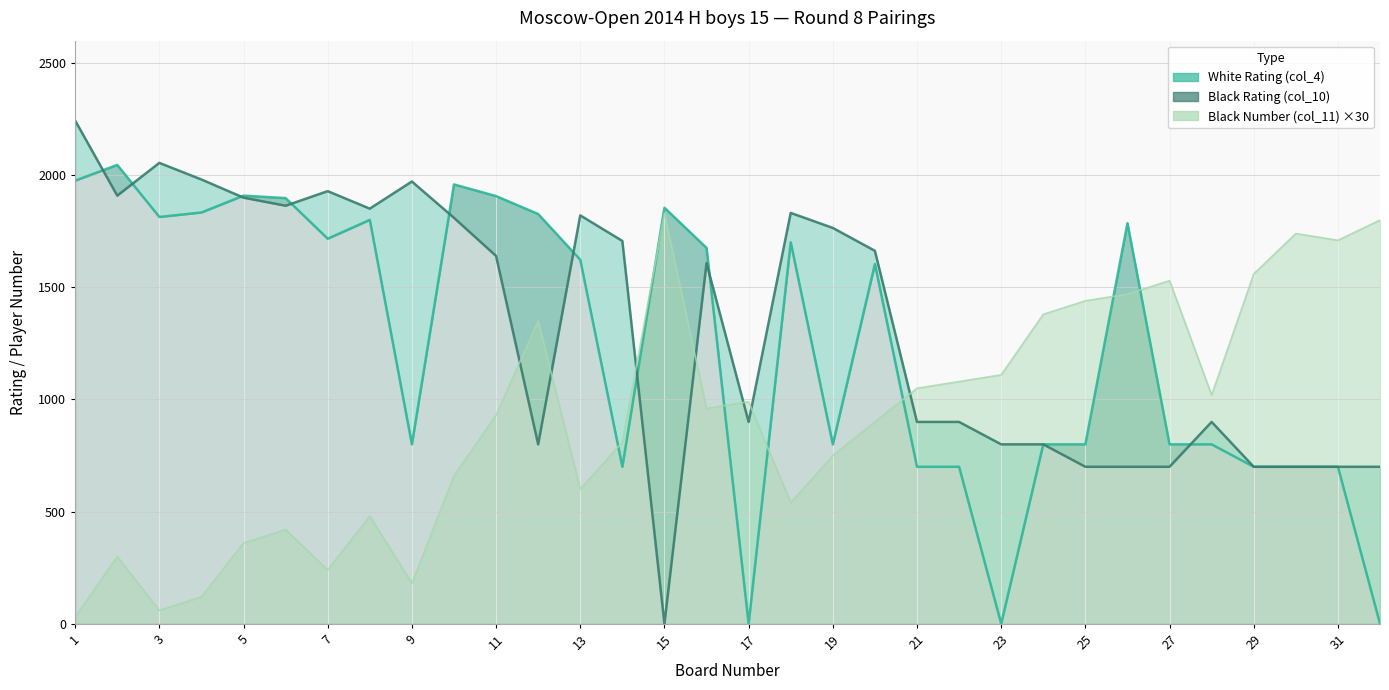

What is the value of the Black Rating (col_10) point at the 16th from the left?

1608